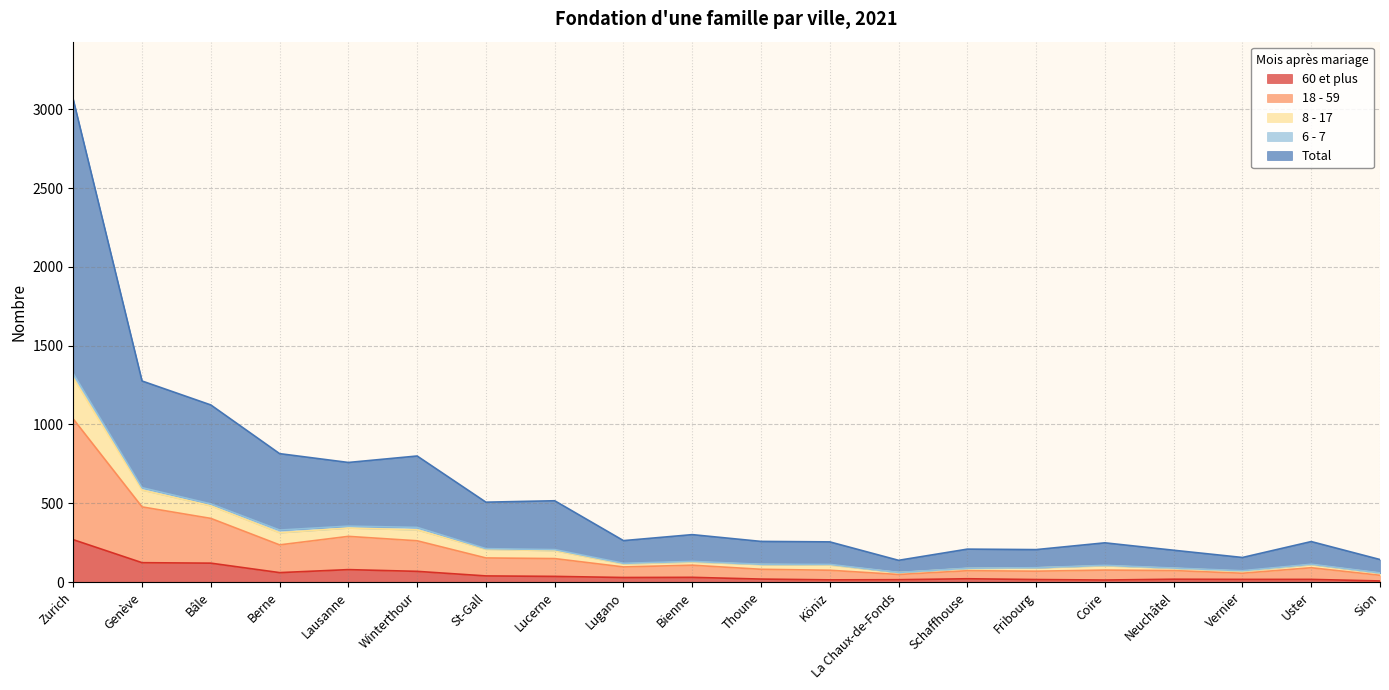

True or false: 60 et plus has a value of 158 at Zurich.

False